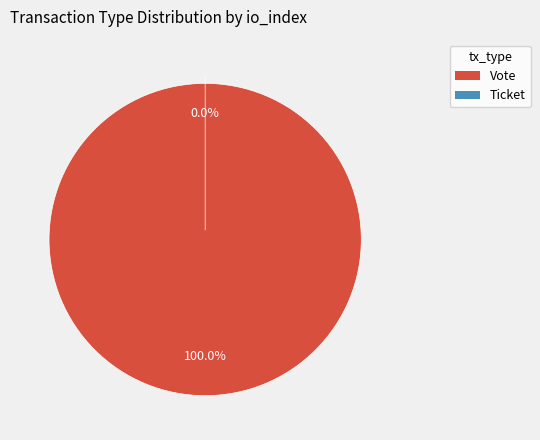

Count the number of slices in the pie.

2